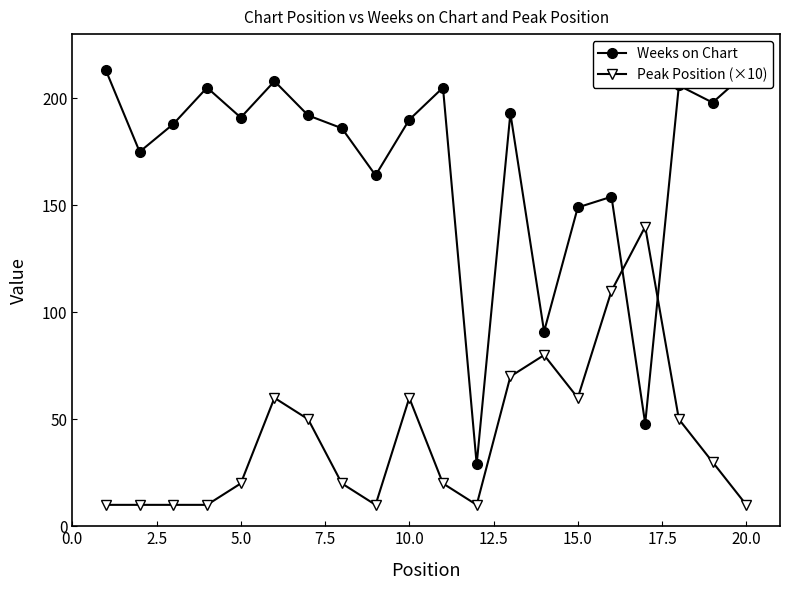

How many lines are shown in the chart?

2